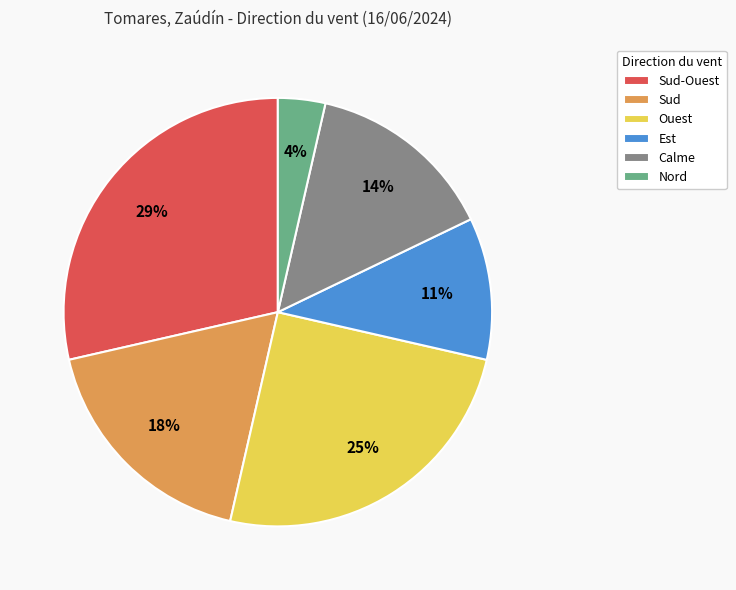

To the nearest percent, what is the average slice percentage?

17%